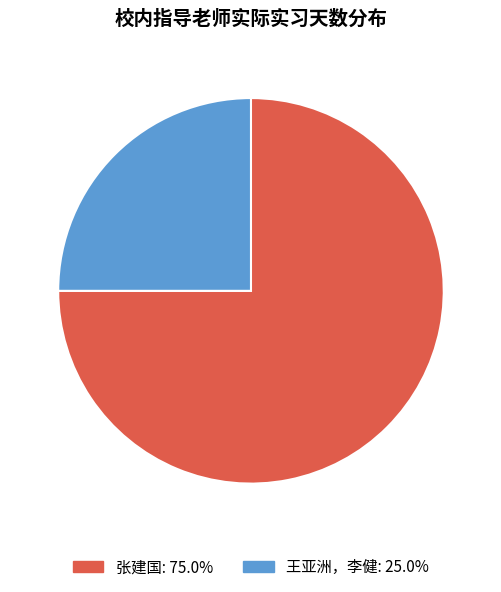

How many segments does this pie chart have?

2